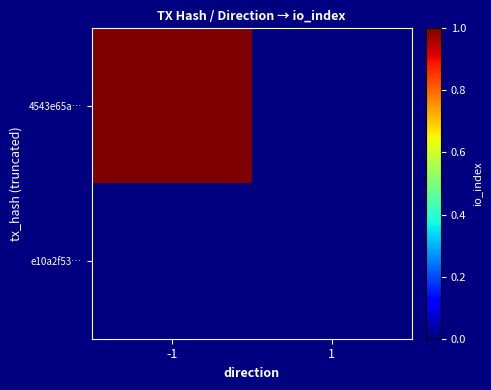

Between -1 and 1, which is larger?

-1